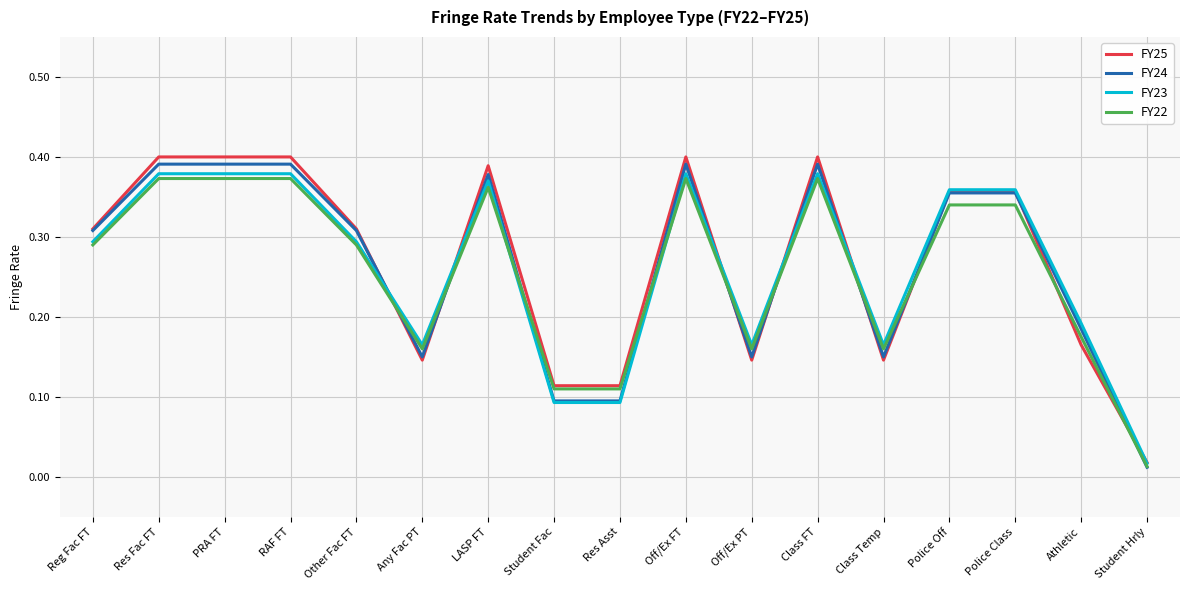

At which label does FY24 reach its minimum?

Student Hrly